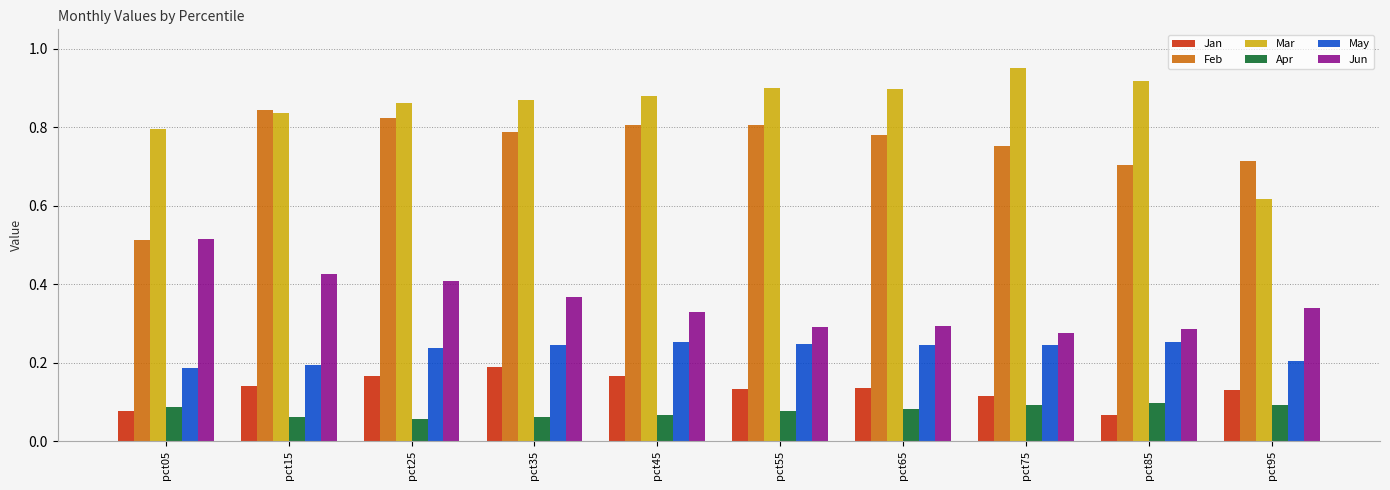

Which series changed the most between pct25 and pct95?

Mar